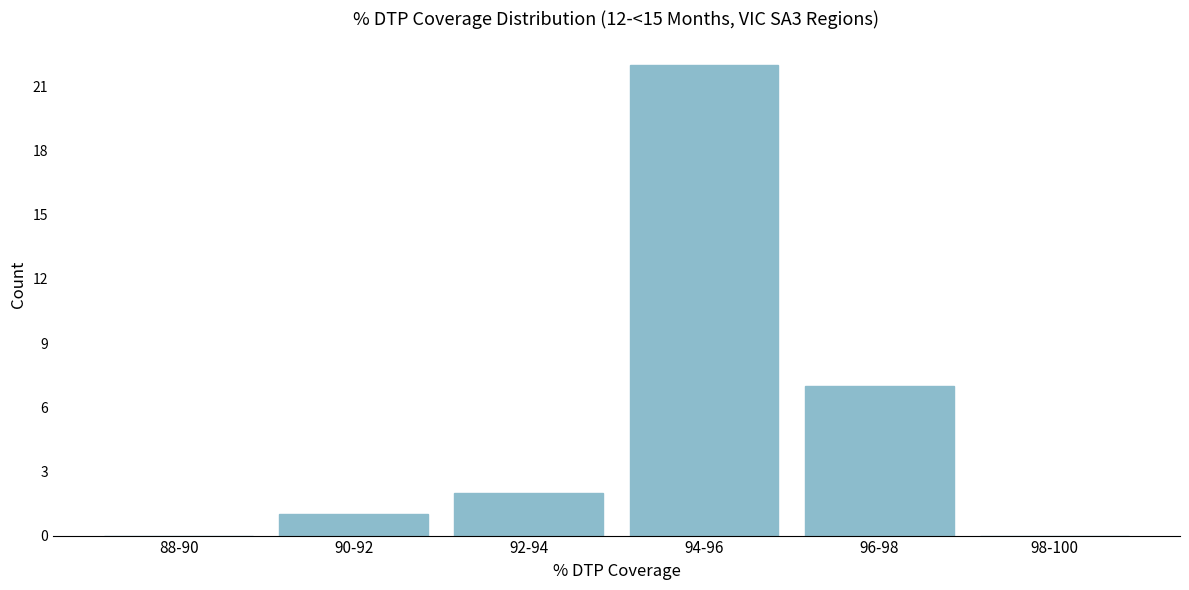

Reading left to right, list all the values displayed in this chart.

88-90=0	90-92=1	92-94=2	94-96=22	96-98=7	98-100=0